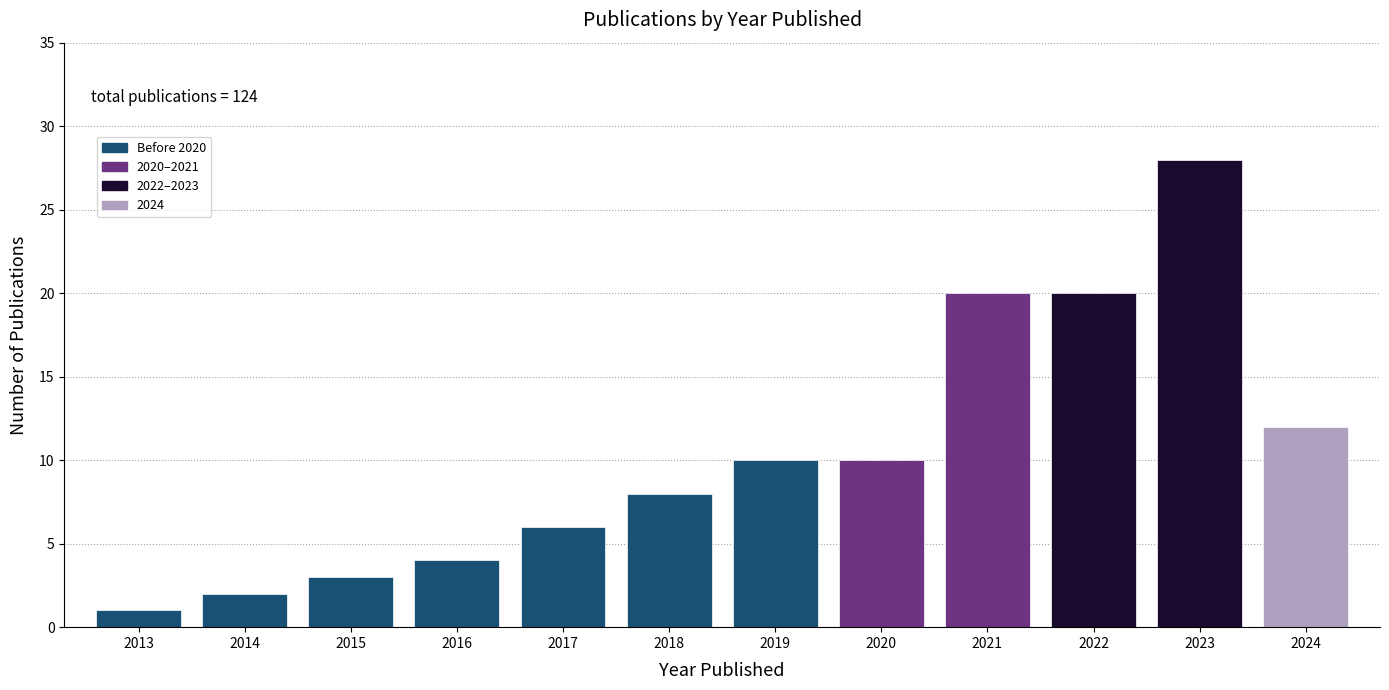

Reading right to left, list all the values displayed in this chart.

2024=12	2023=28	2022=20	2021=20	2020=10	2019=10	2018=8	2017=6	2016=4	2015=3	2014=2	2013=1